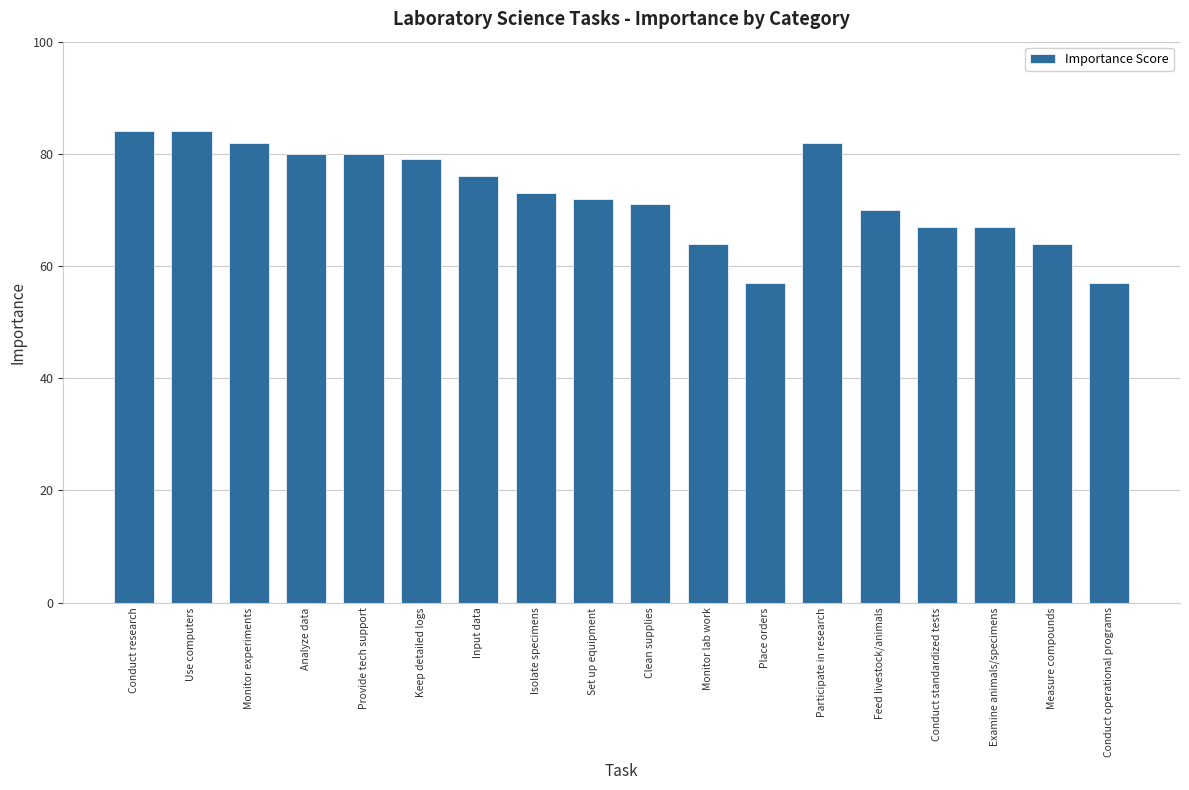

What is the label of the 2nd bar from the left?

Use computers